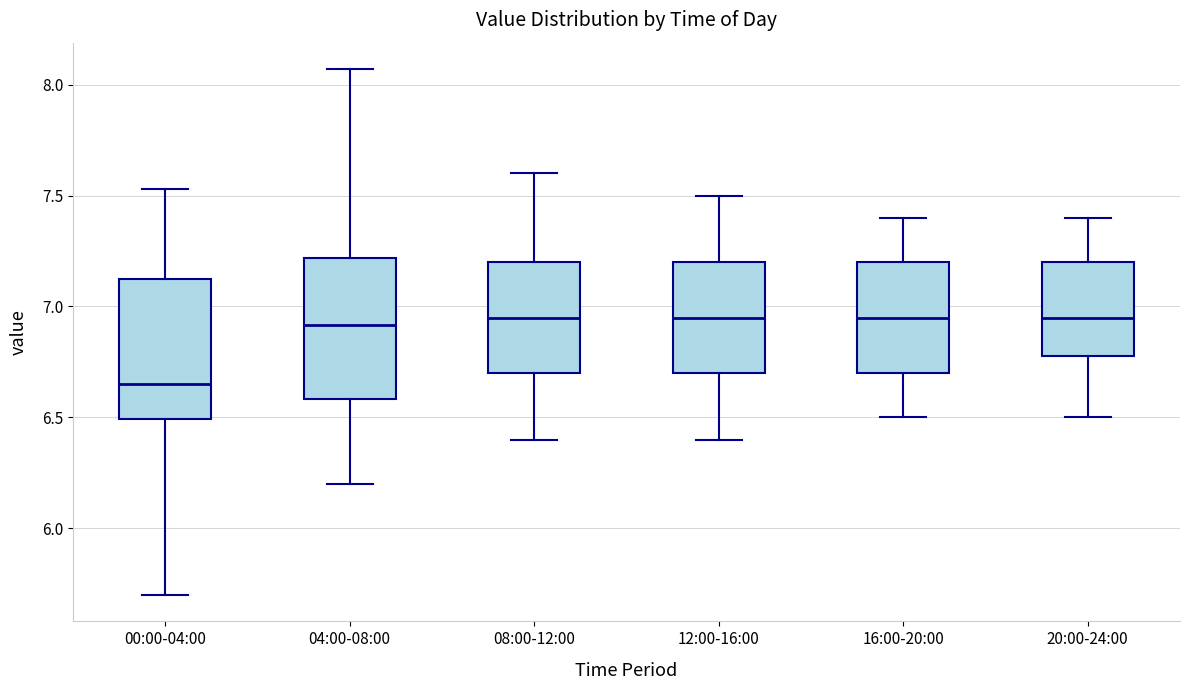

Where does the lower whisker of the box for 12:00-16:00 end on the y-axis? The values are not printed on the chart, so give them approximately, as read against the axis.

6.40